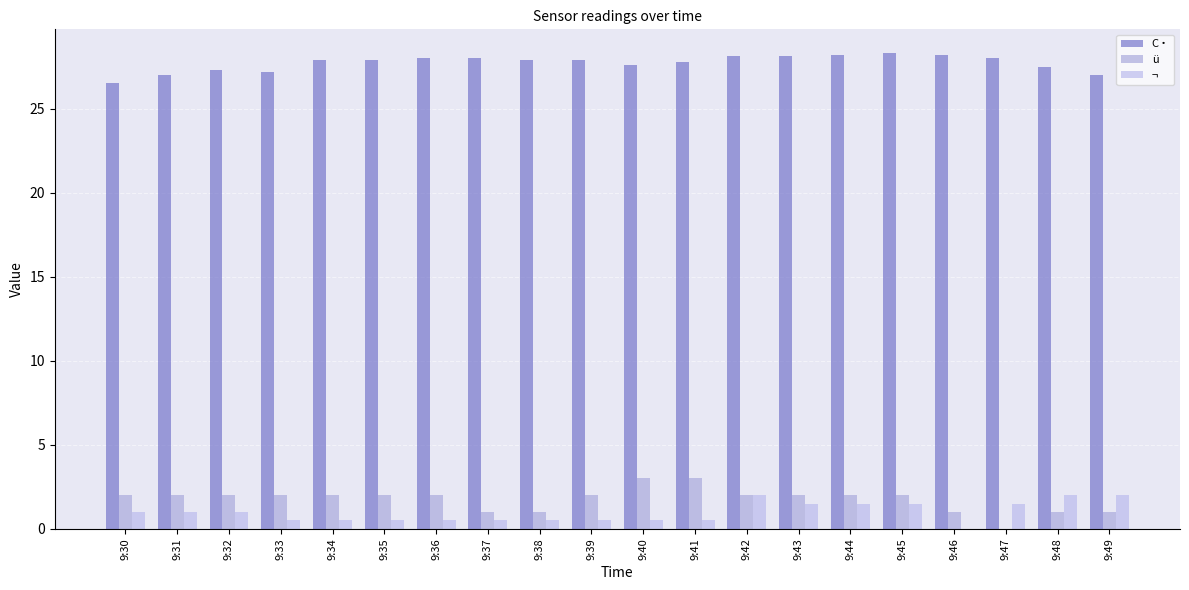

How many values in ¬ are above zero?

19